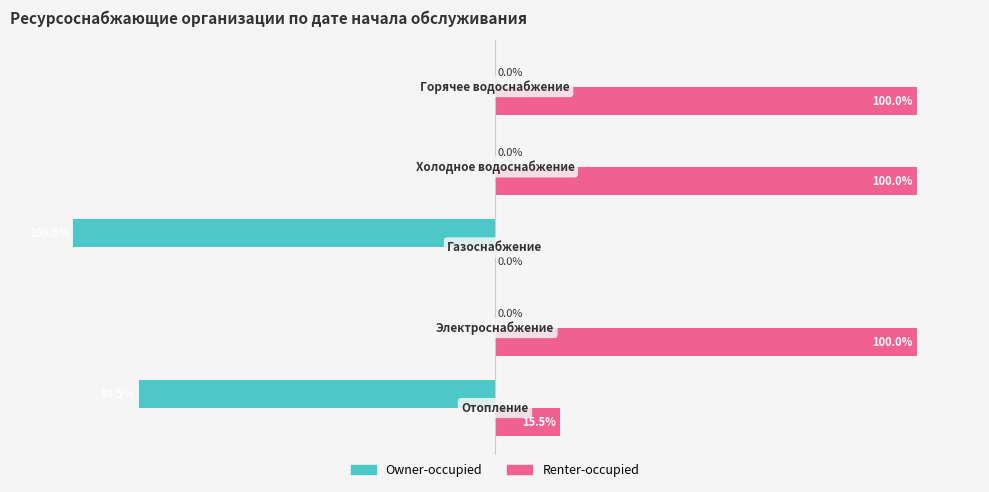

Which series has the largest total across all categories?

Renter-occupied